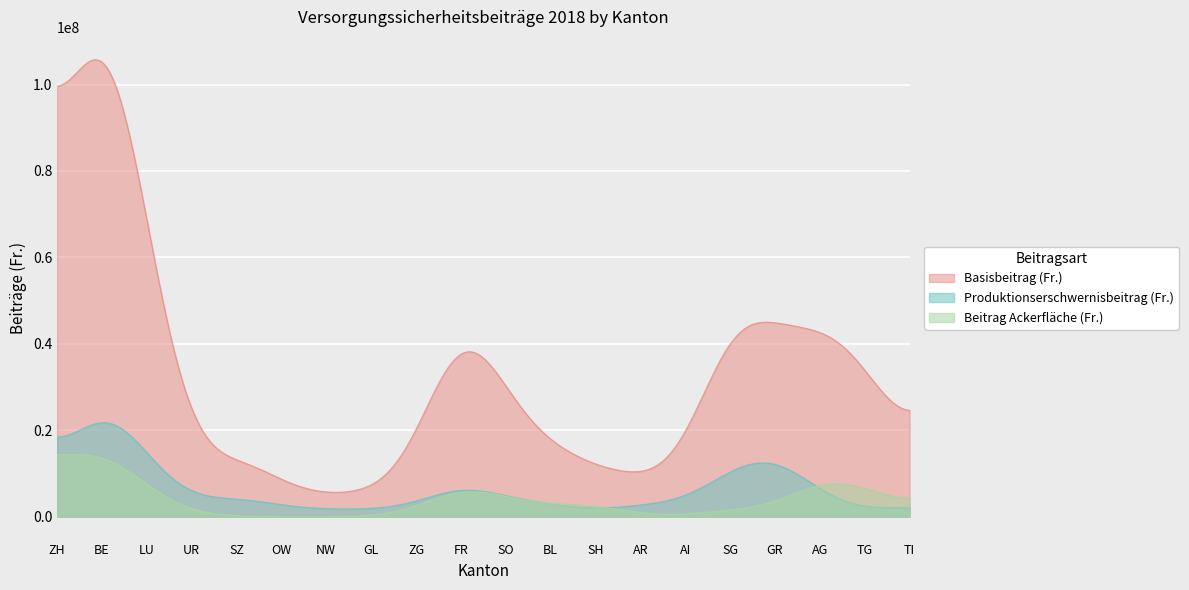

Which series has the largest total across all categories?

Basisbeitrag (Fr.)